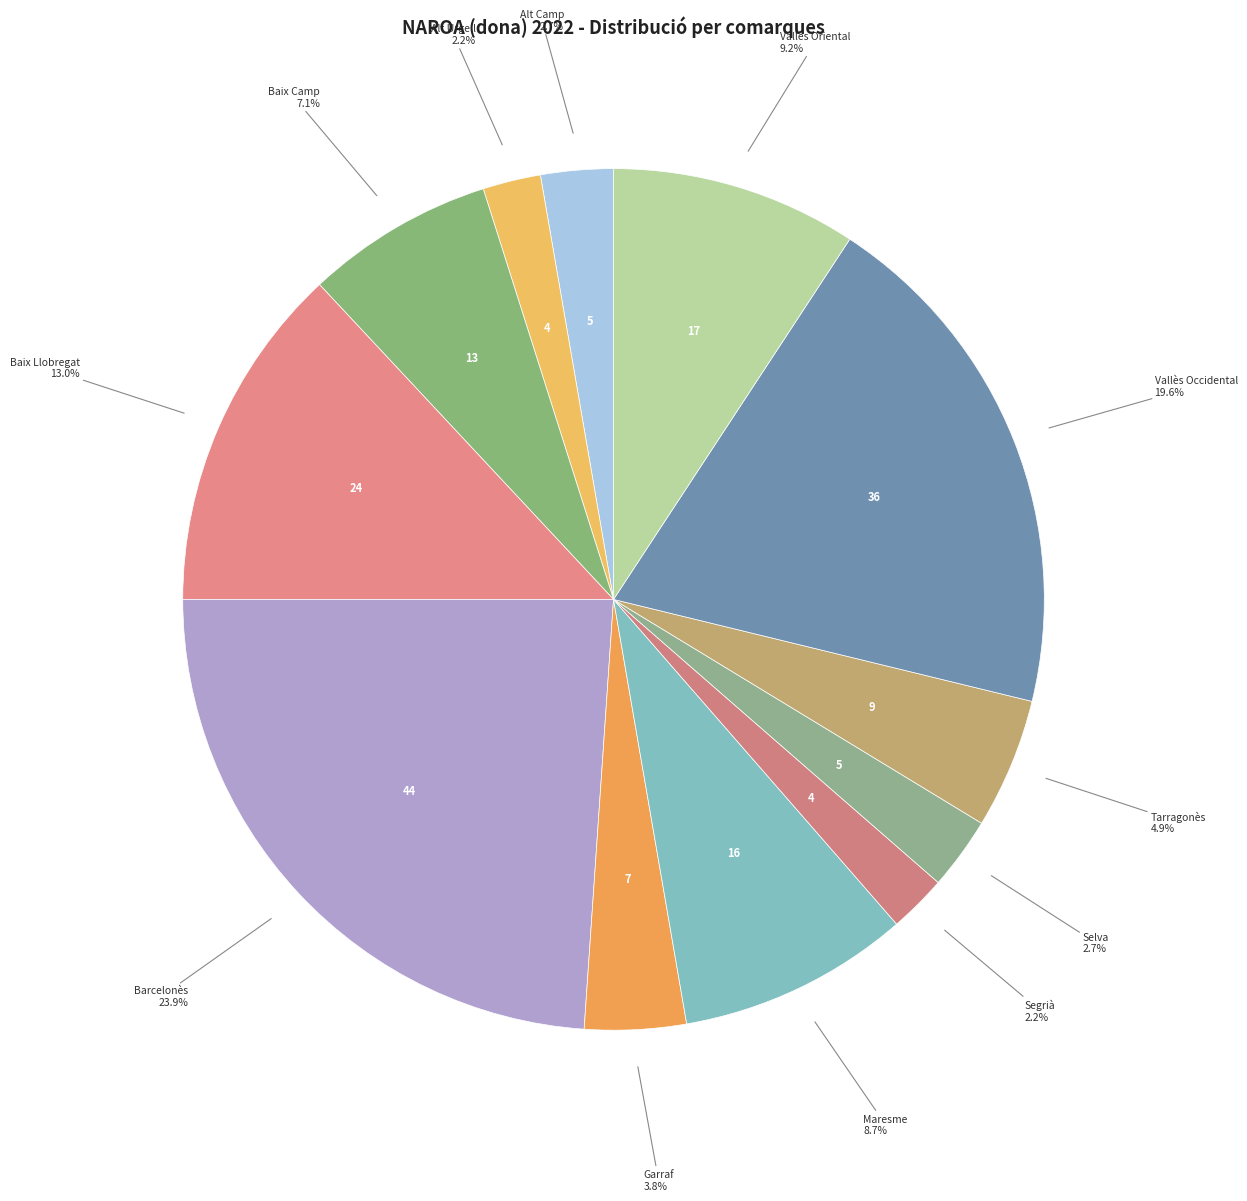

Does Vallès Oriental represent more than half of the total?

No